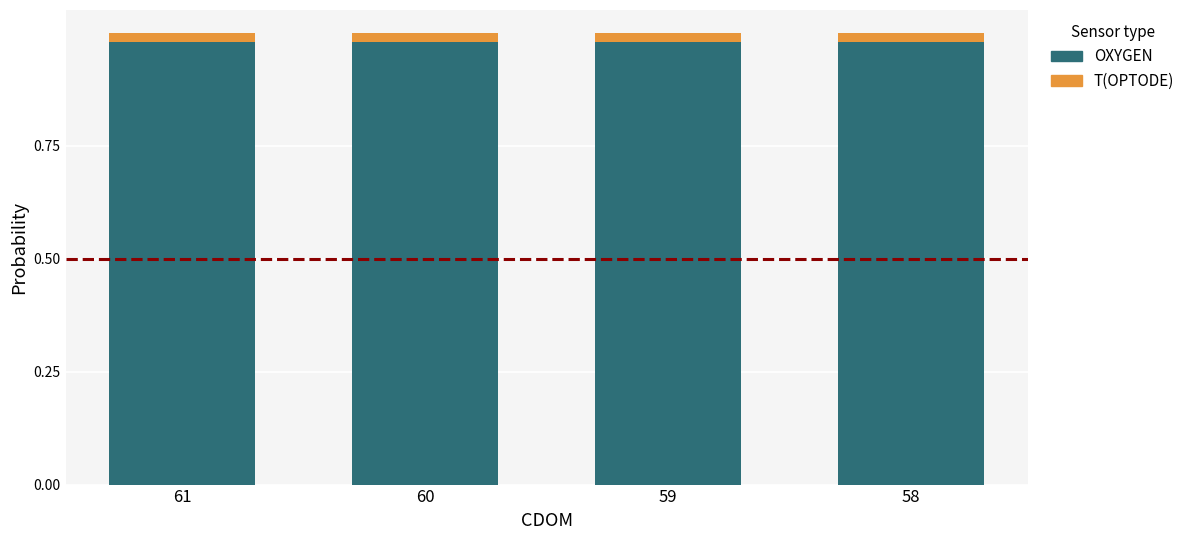

Count the OXYGEN values in the range 0 to 1.

4